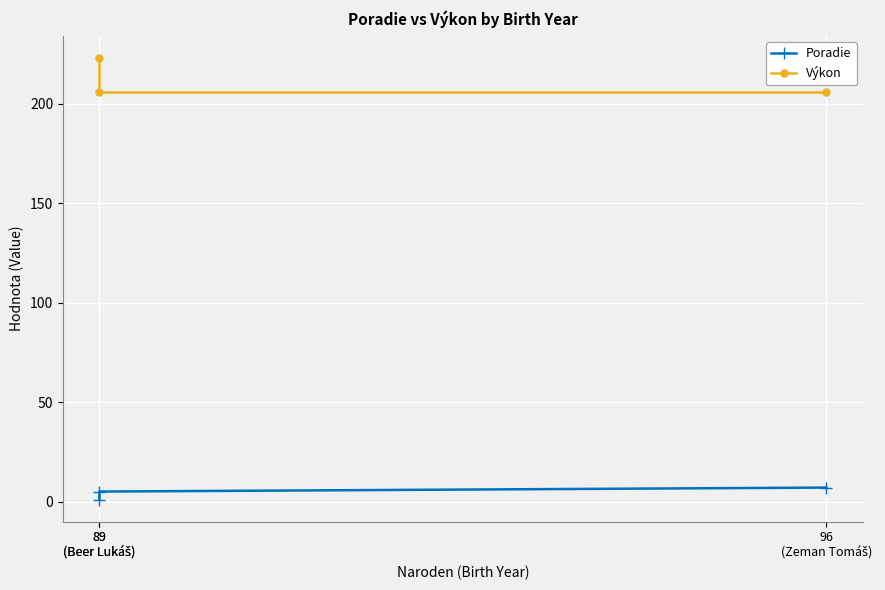

Reading right to left, transcribe all the data shown in this chart.

Poradie: 7	5	1
Výkon: 206	206	223